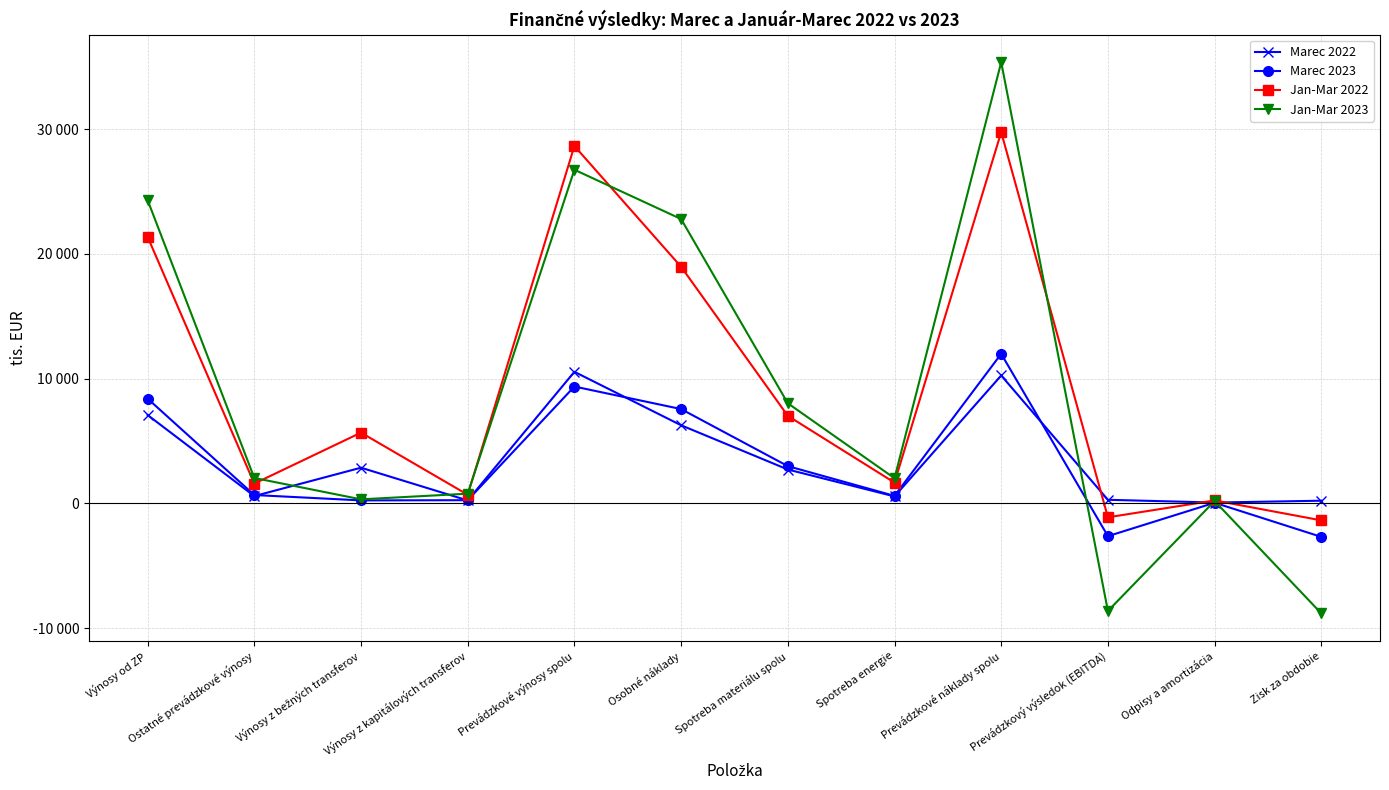

Which series has the largest total across all categories?

Jan-Mar 2022